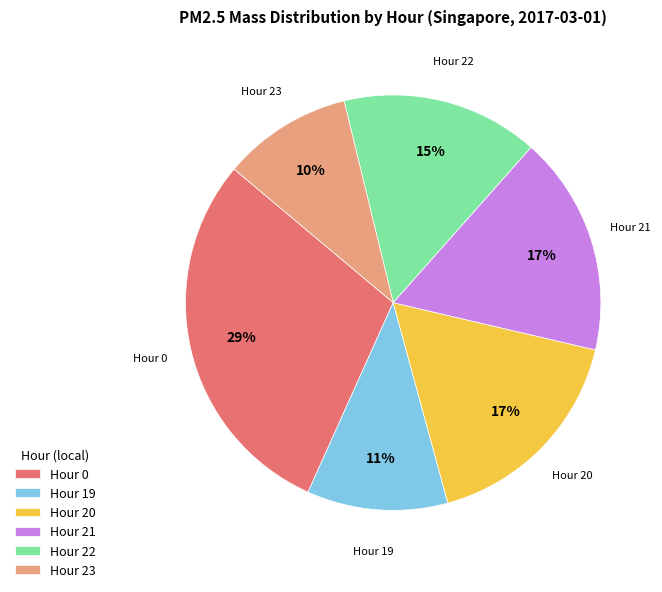

Is there any slice that represents more than half of the pie?

No